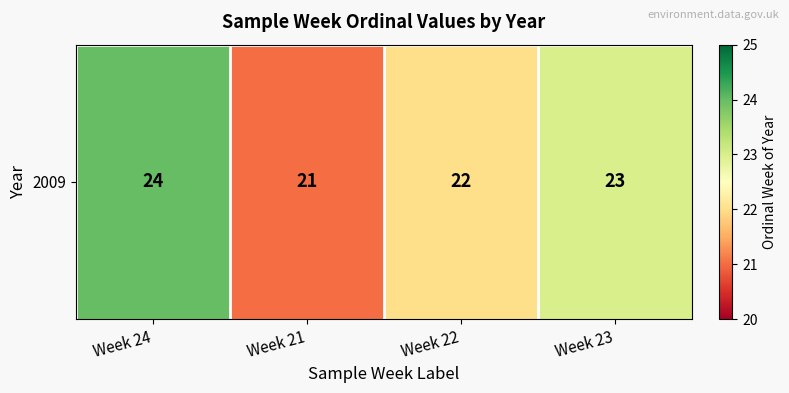

What is the difference between the values at Week 21 and Week 24?

3